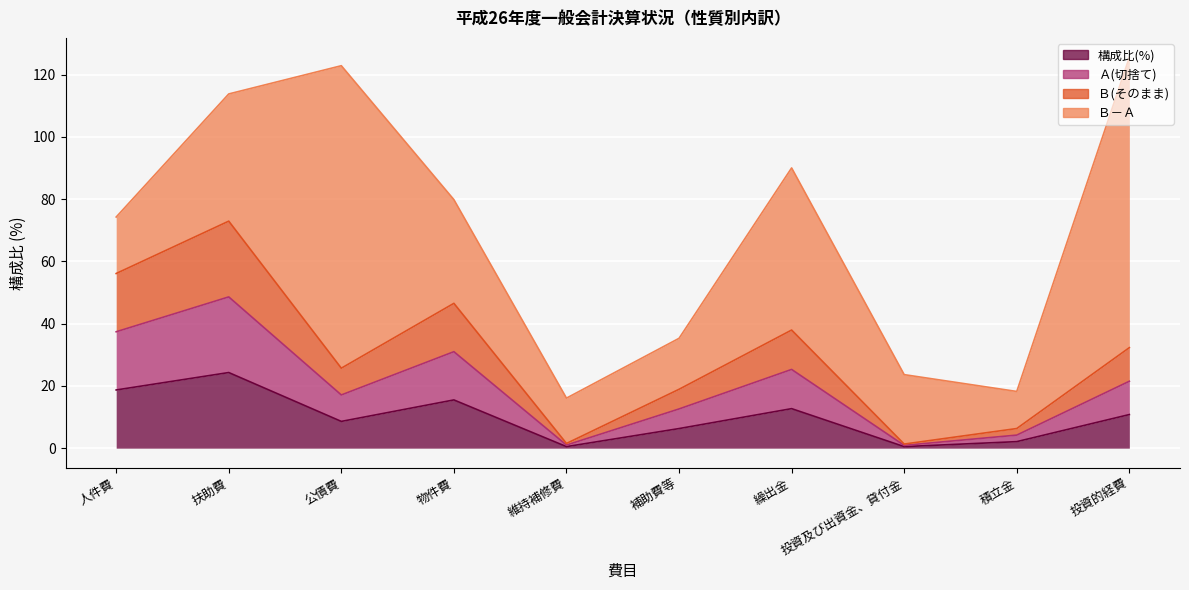

What is the average value of the 構成比(%) series?

10.0